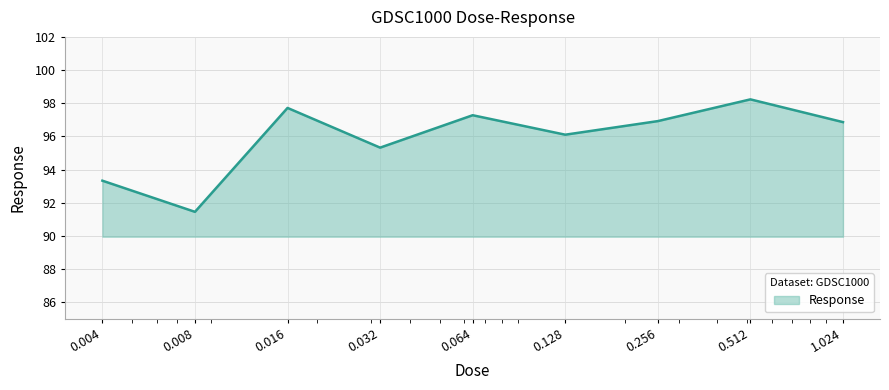

Count the number of values greater than 96.

6